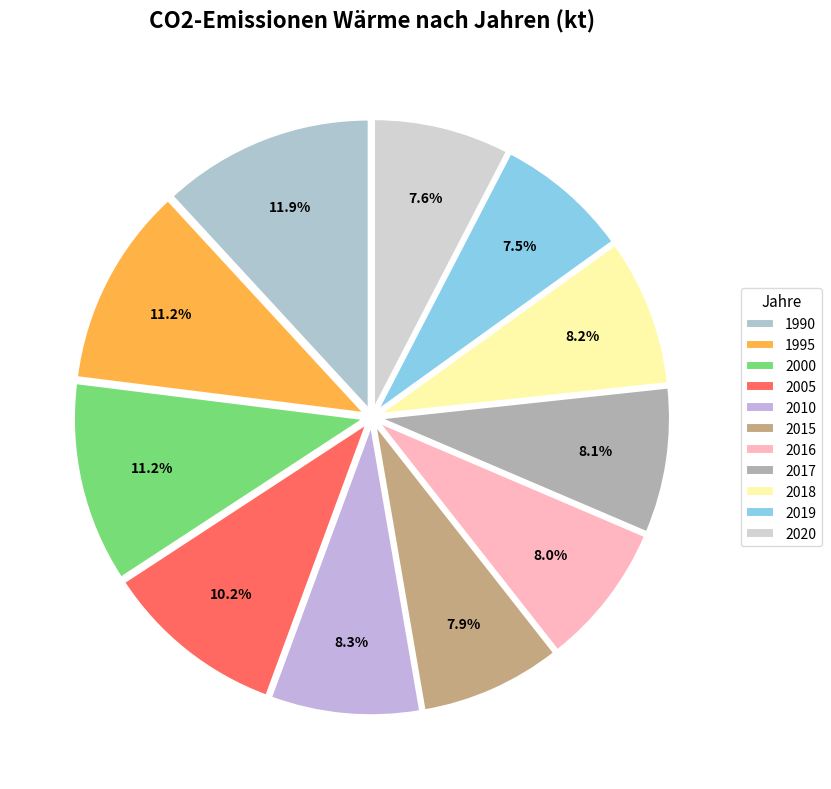

To the nearest percent, what portion does 2018 represent?

8%